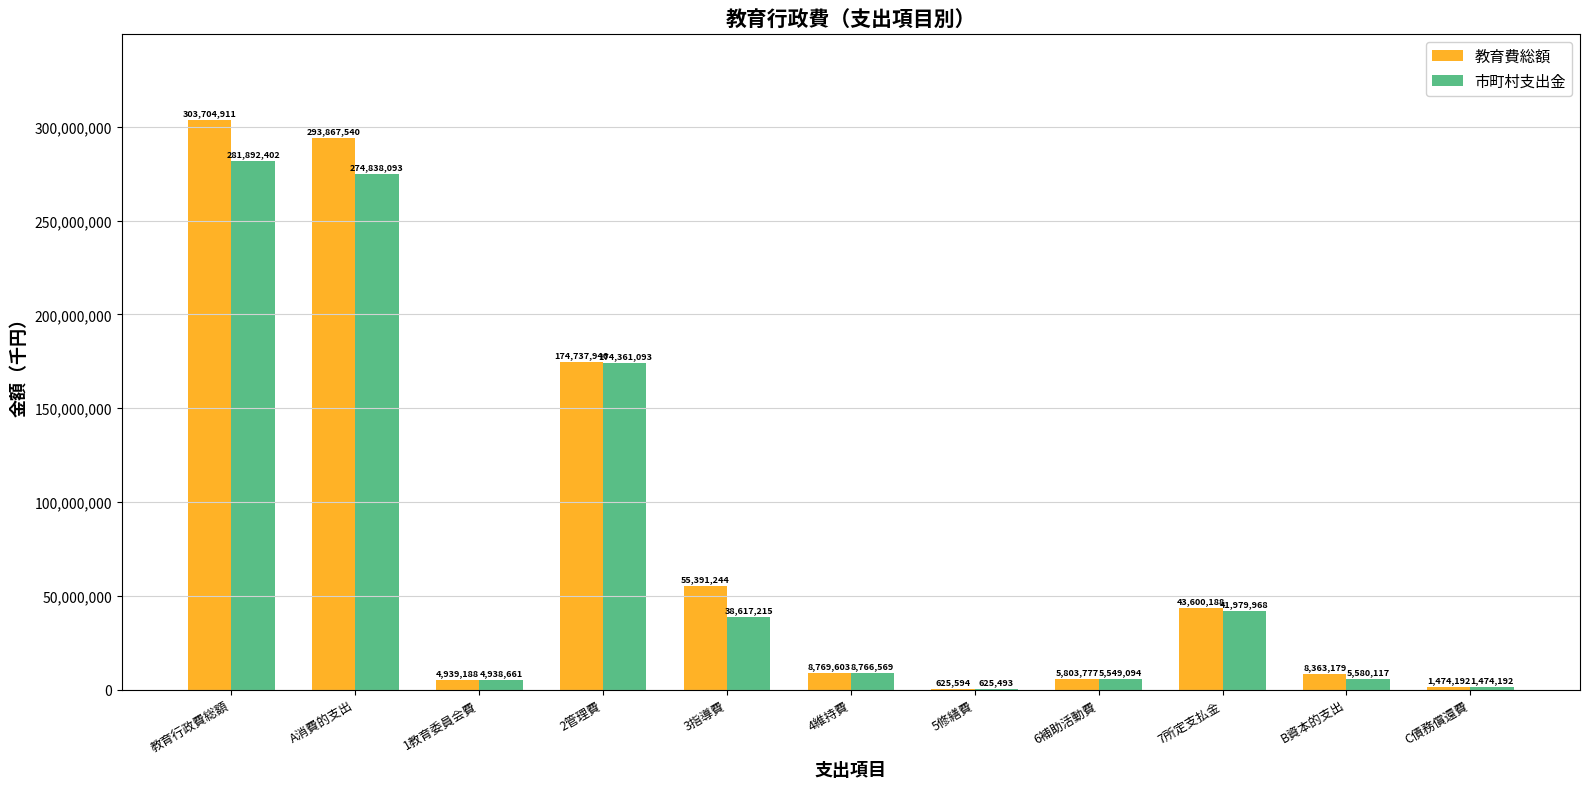

Reading left to right, list all the values displayed in this chart.

教育費総額: 303704911	293867540	4939188	174737946	55391244	8769603	625594	5803777	43600188	8363179	1474192
市町村支出金: 281892402	274838093	4938661	174361093	38617215	8766569	625493	5549094	41979968	5580117	1474192